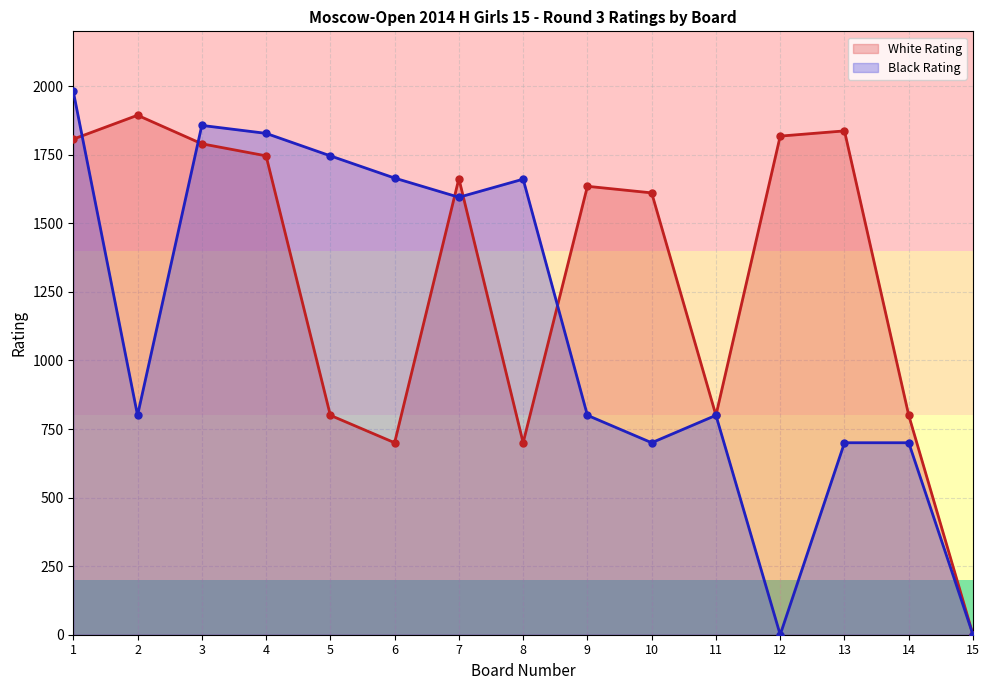

Where do Black Rating and White Rating first cross each other?

1 and 2